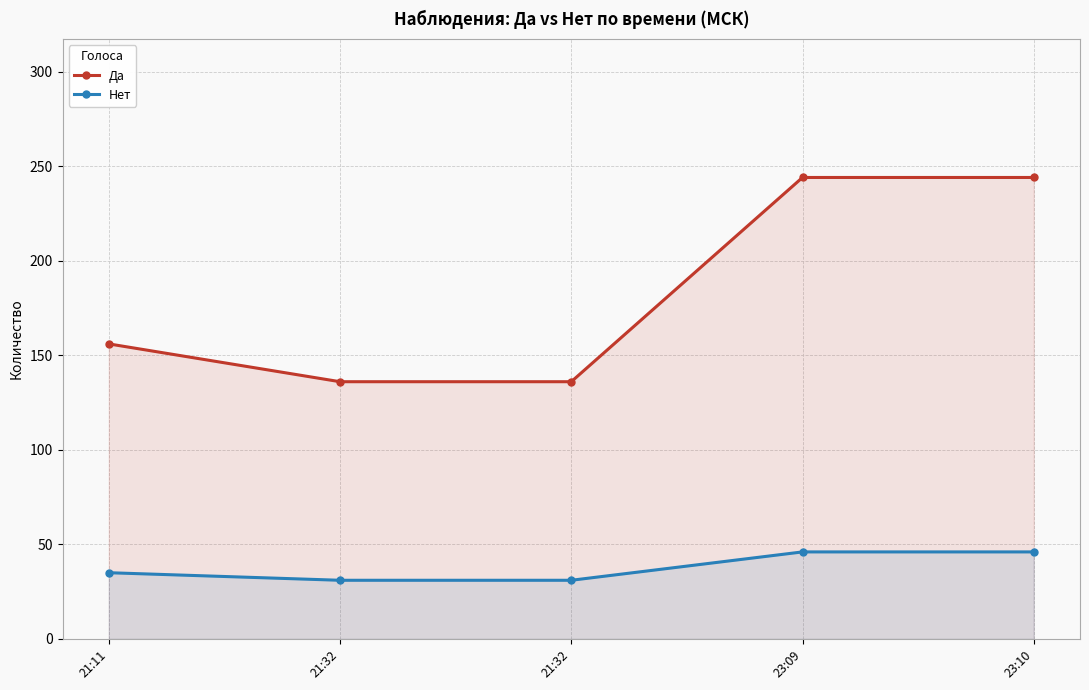

How many lines are shown in the chart?

2